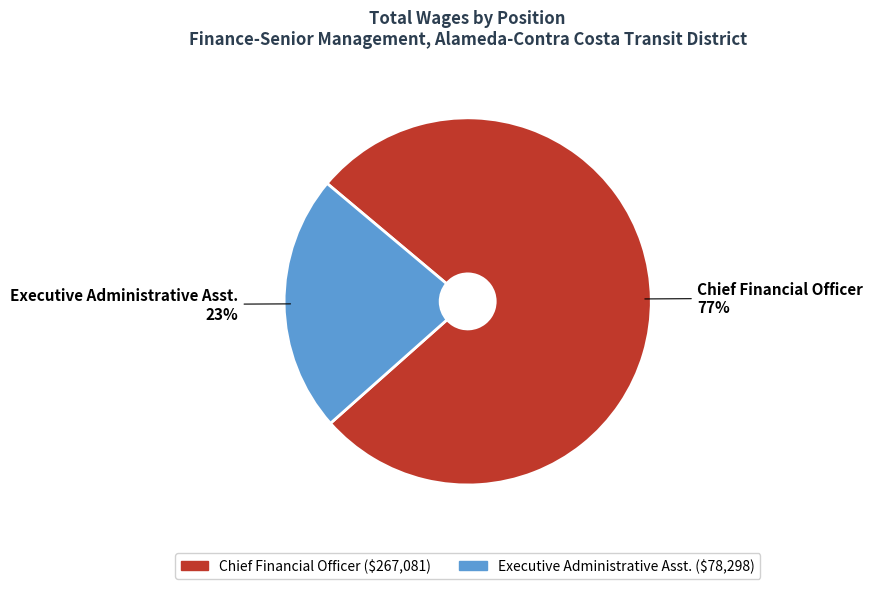

The Executive Administrative Asst. slice represents 23% of the pie. True or false?

True